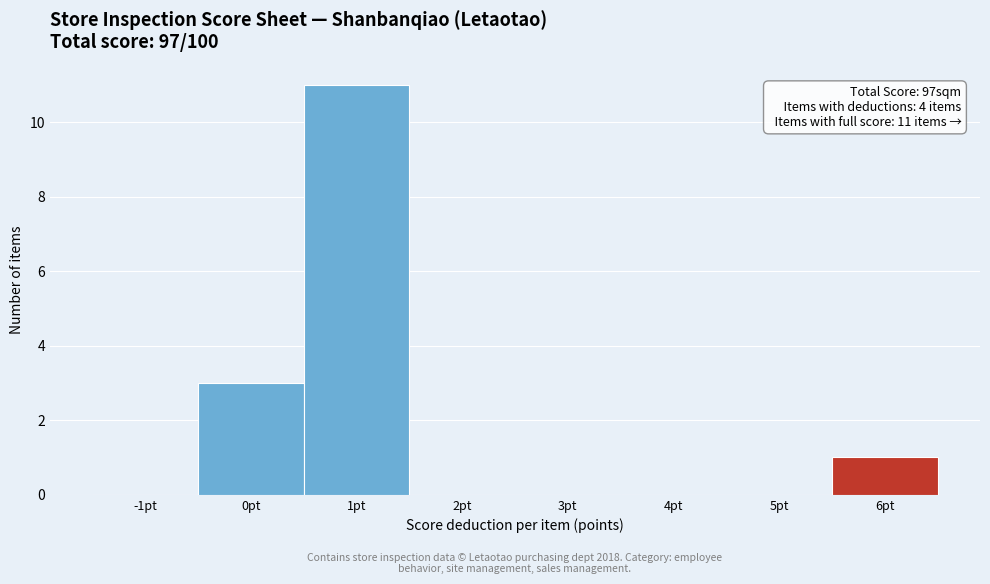

Reading right to left, what are all the values shown in this chart?

6pt=1	5pt=0	4pt=0	3pt=0	2pt=0	1pt=11	0pt=3	-1pt=0